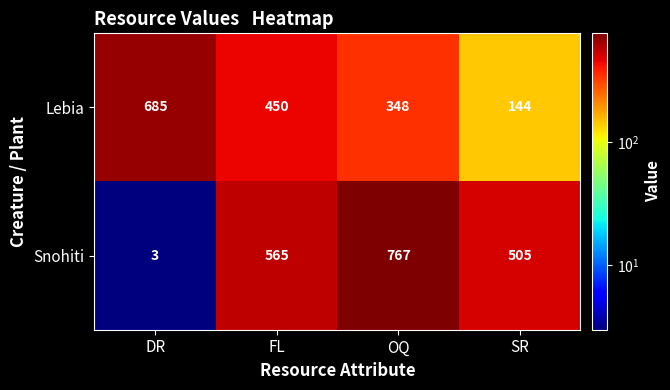

What is the difference between the second highest and minimum values in the Lebia series?

306